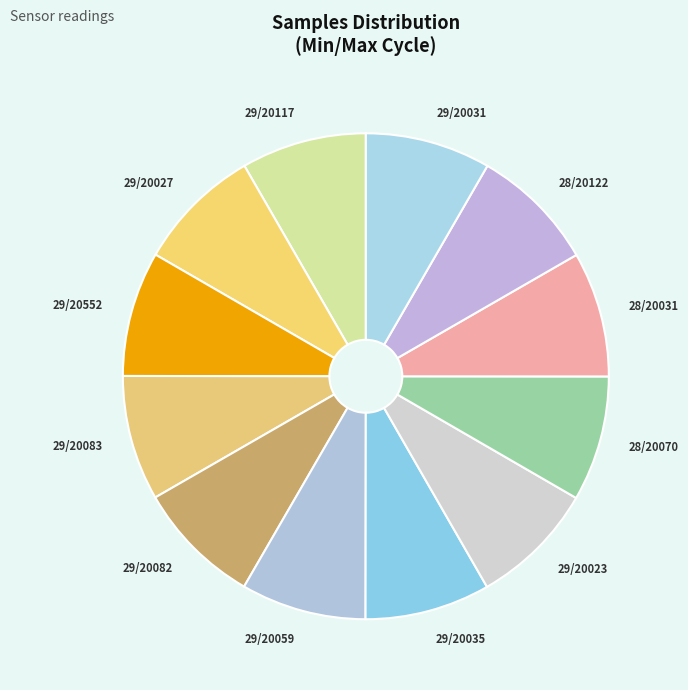

Is the sum of 28/20070 and 29/20059 greater than half?

No